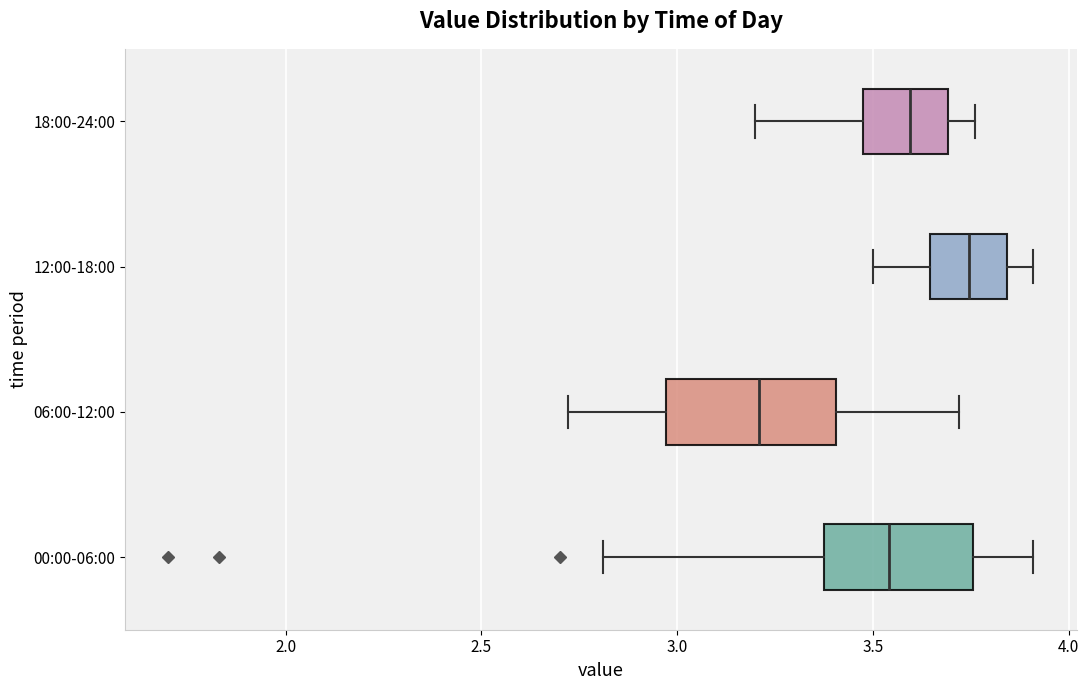

Reading bottom to top, read every box against the x-axis: the position of its median line, the range the box covers, and the ends of its whiskers. The values are not printed on the chart, so give them approximately, as read against the axis.

00:00-06:00: median 3.55, box 3.40 to 3.75, whiskers 2.80 to 3.90
06:00-12:00: median 3.20, box 2.95 to 3.40, whiskers 2.70 to 3.70
12:00-18:00: median 3.75, box 3.65 to 3.85, whiskers 3.50 to 3.90
18:00-24:00: median 3.60, box 3.50 to 3.70, whiskers 3.20 to 3.75